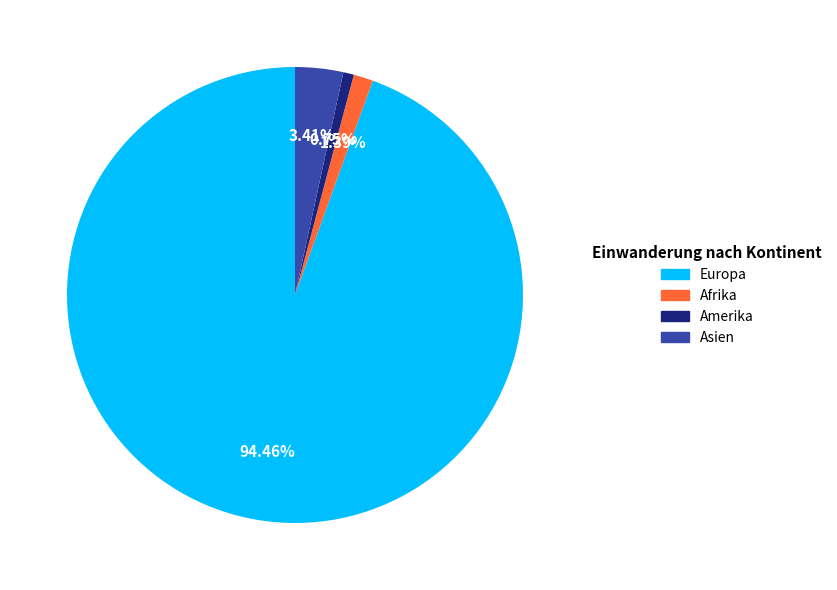

Rank the categories by value from highest to lowest.

Europa, Asien, Afrika, Amerika